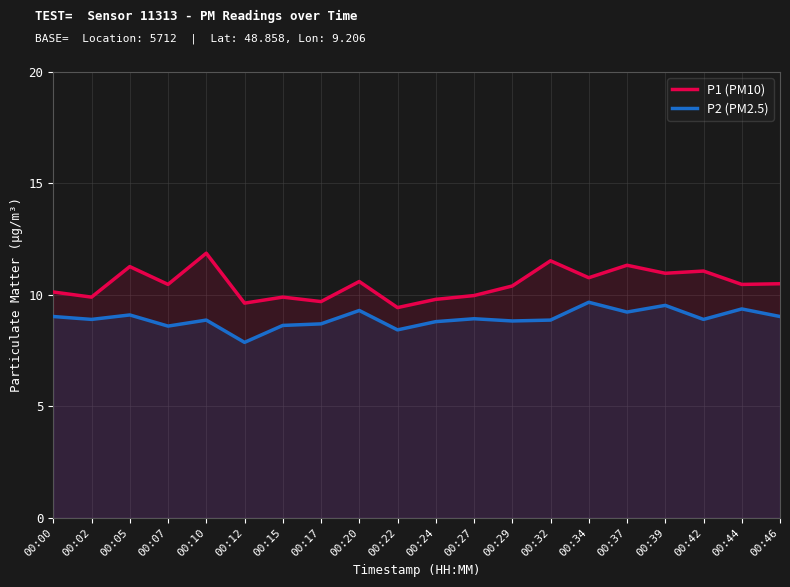

Is it true that P2 (PM2.5) equals 12.4 at 00:46?

False